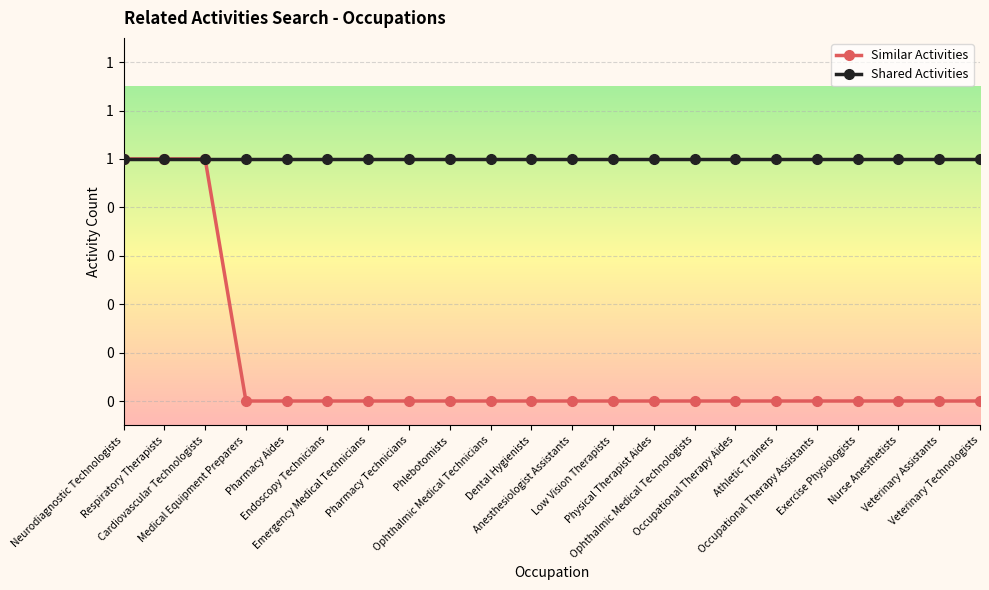

Which label corresponds to the largest value in the chart?

Neurodiagnostic Technologists